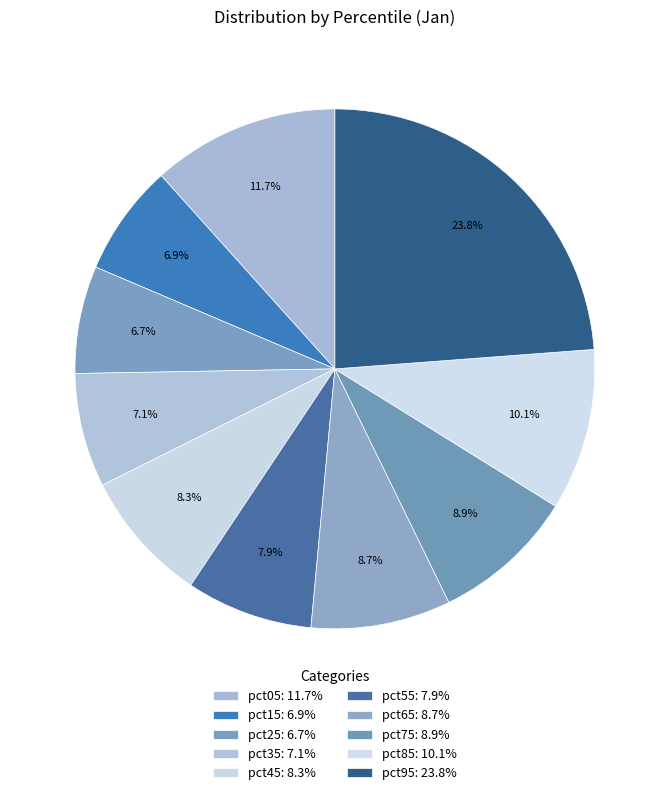

Which category has the biggest portion of the pie?

pct95